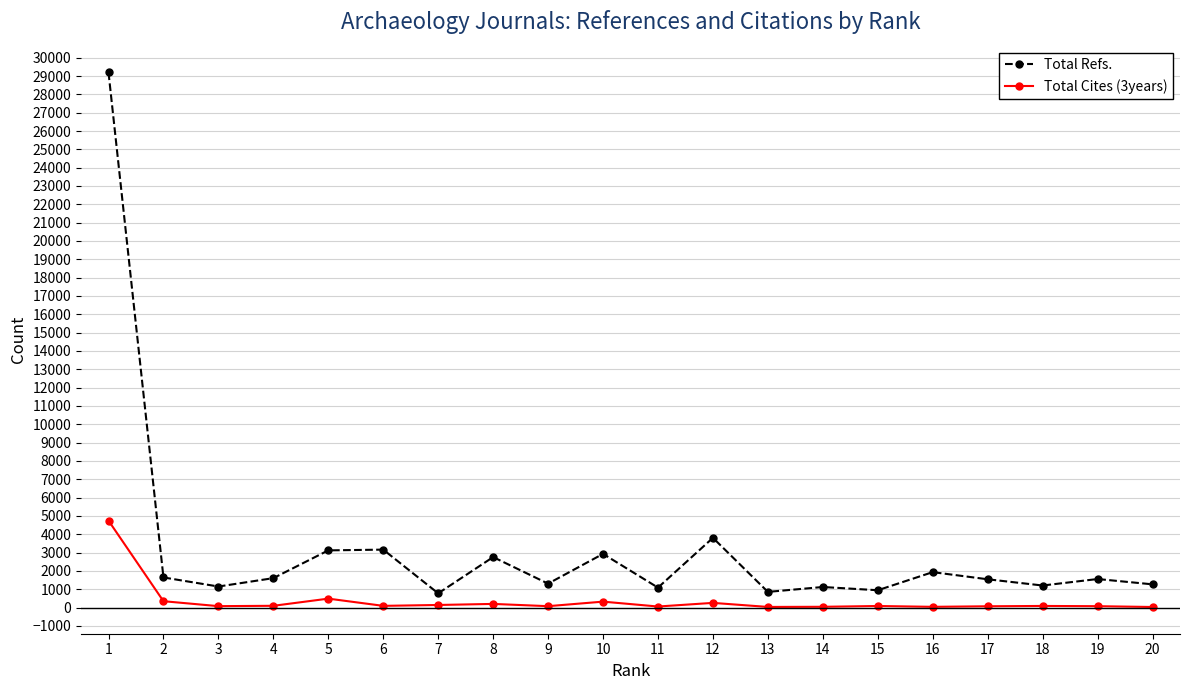

Which series has the largest range (max minus min)?

Total Refs.